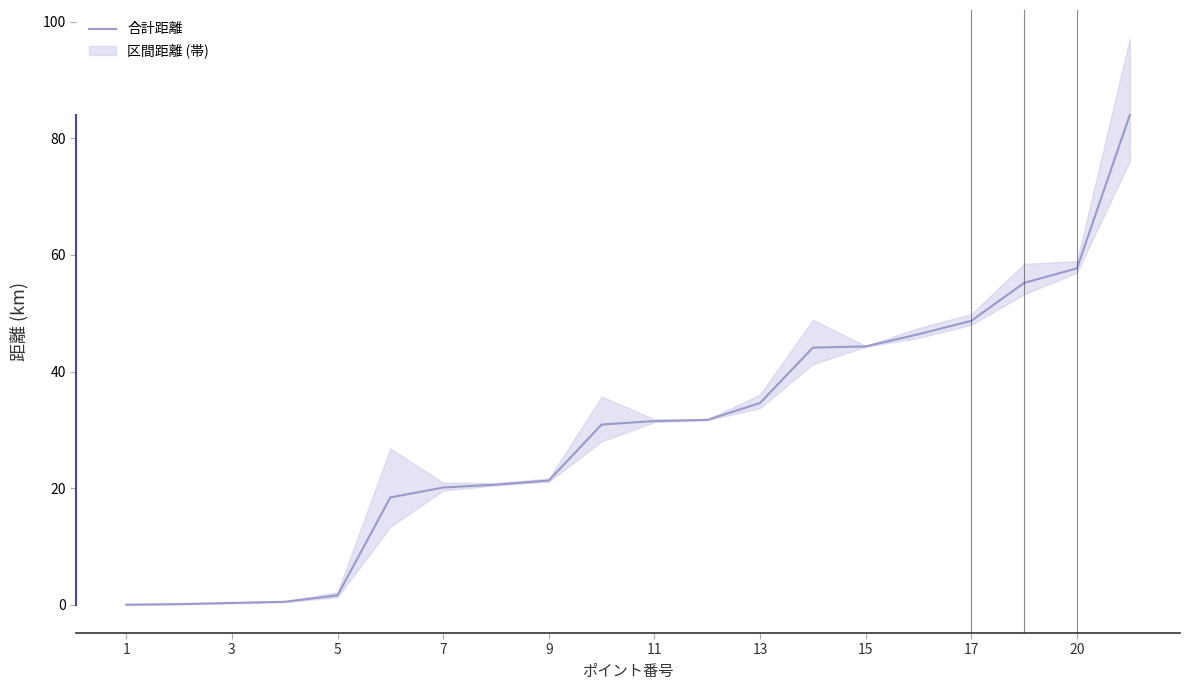

What is the highest value of the 合計距離 series?

84.0